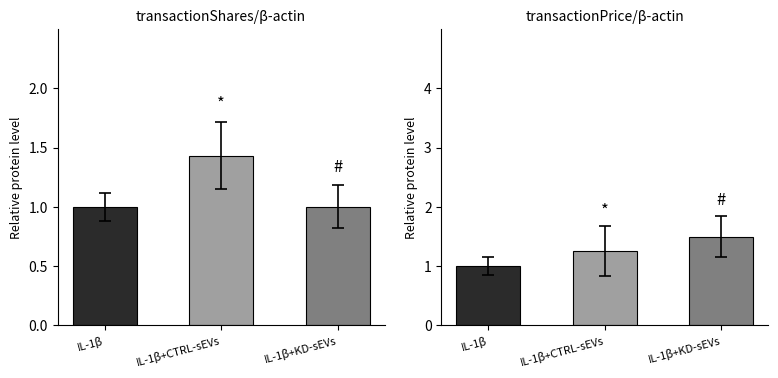

Is the value of transactionShares at IL-1β+KD-sEVs greater than the value of transactionPricePerShare at IL-1β+CTRL-sEVs?

No